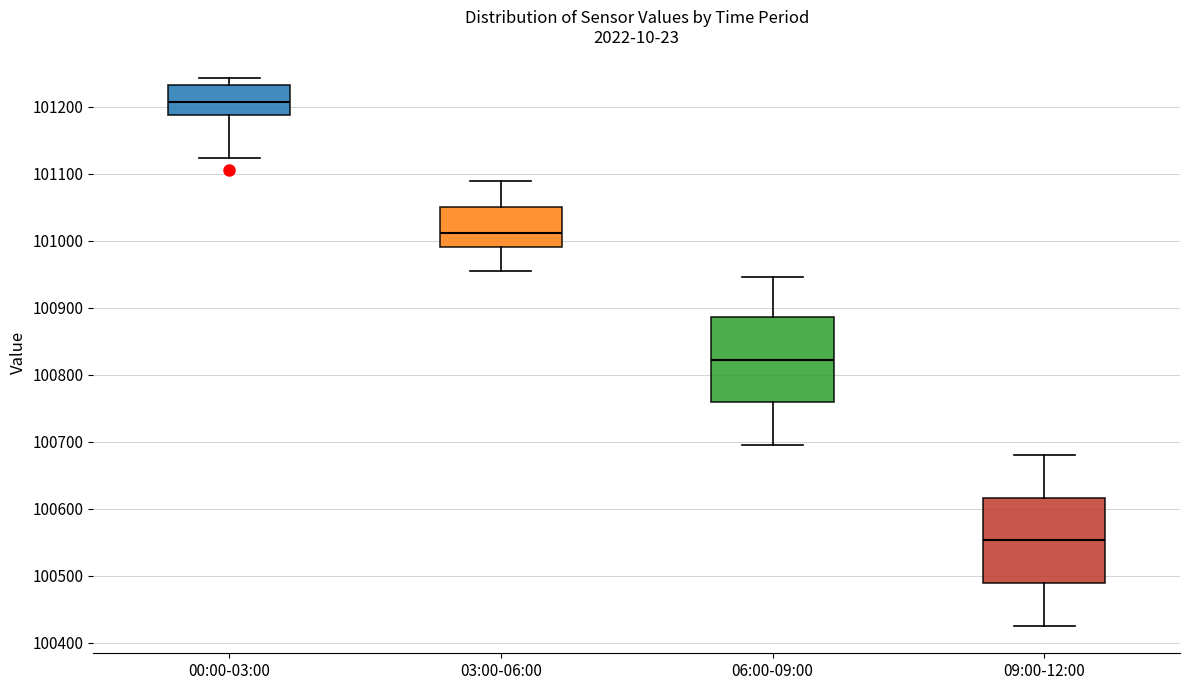

Reading left to right, read every box against the y-axis: the position of its median line, the range the box covers, and the ends of its whiskers. The values are not printed on the chart, so give them approximately, as read against the axis.

00:00-03:00: median 101210, box 101190 to 101230, whiskers 101120 to 101240
03:00-06:00: median 101010, box 100990 to 101050, whiskers 100950 to 101090
06:00-09:00: median 100820, box 100760 to 100890, whiskers 100700 to 100950
09:00-12:00: median 100550, box 100490 to 100620, whiskers 100430 to 100680